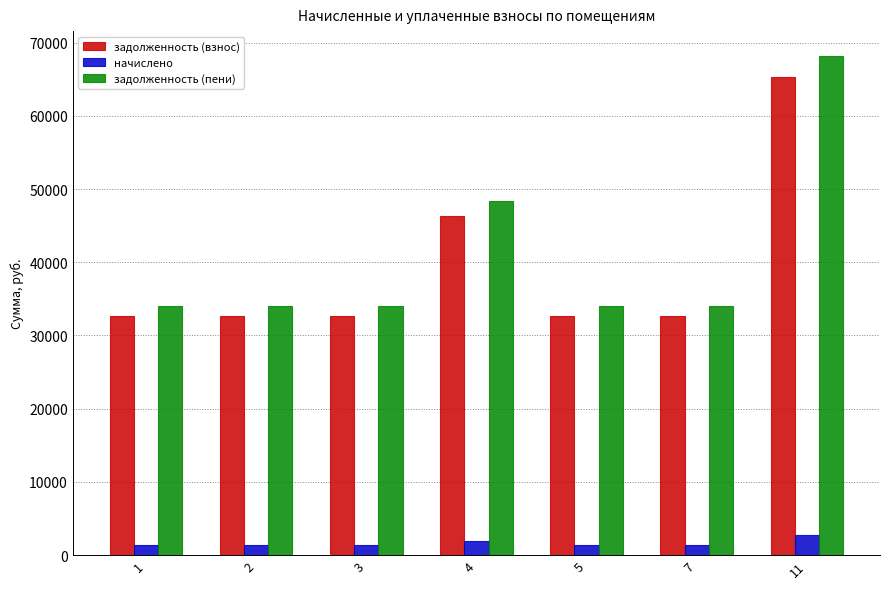

How many groups of bars are there?

7